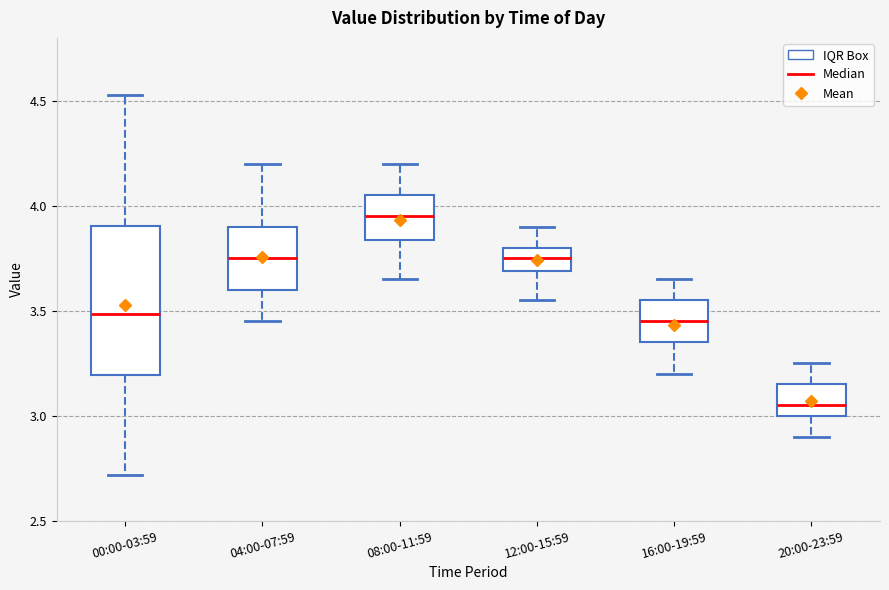

Reading left to right, read every box against the y-axis: the position of its median line, the range the box covers, and the ends of its whiskers. The values are not printed on the chart, so give them approximately, as read against the axis.

00:00-03:59: median 3.50, box 3.20 to 3.90, whiskers 2.70 to 4.55
04:00-07:59: median 3.75, box 3.60 to 3.90, whiskers 3.45 to 4.20
08:00-11:59: median 3.95, box 3.85 to 4.05, whiskers 3.65 to 4.20
12:00-15:59: median 3.75, box 3.70 to 3.80, whiskers 3.55 to 3.90
16:00-19:59: median 3.45, box 3.35 to 3.55, whiskers 3.20 to 3.65
20:00-23:59: median 3.05, box 3.00 to 3.15, whiskers 2.90 to 3.25